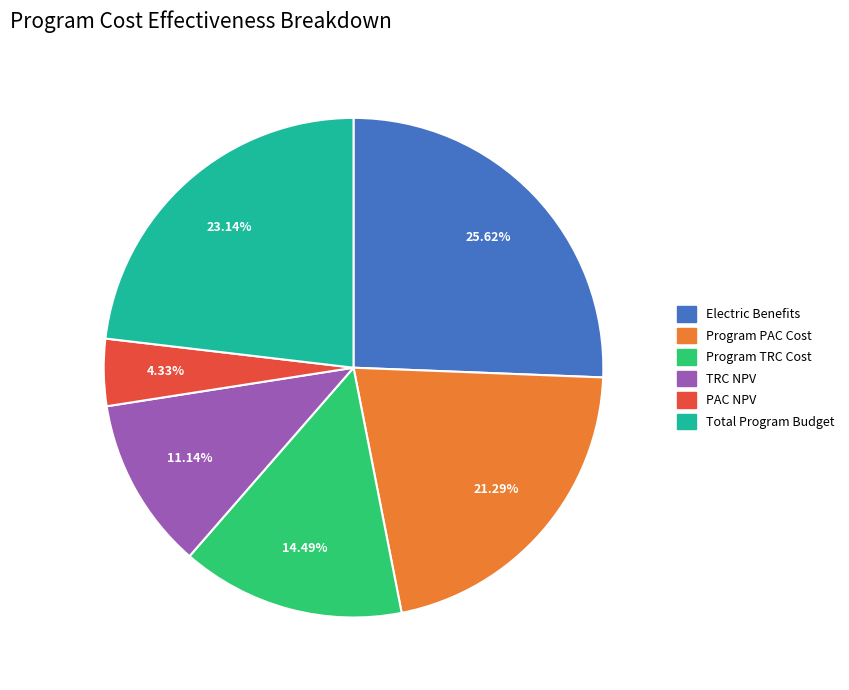

To the nearest percent, what is the combined percentage of Electric Benefits and Total Program Budget?

49%